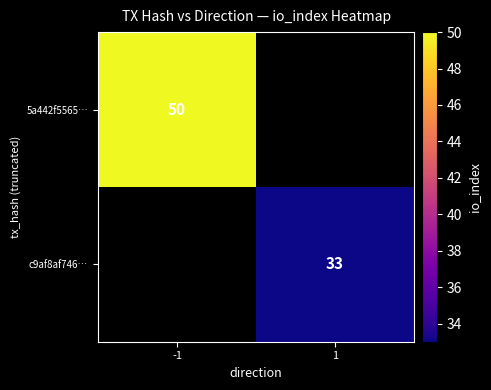

The value of c9af8af746… at 1 is 33. True or false?

True